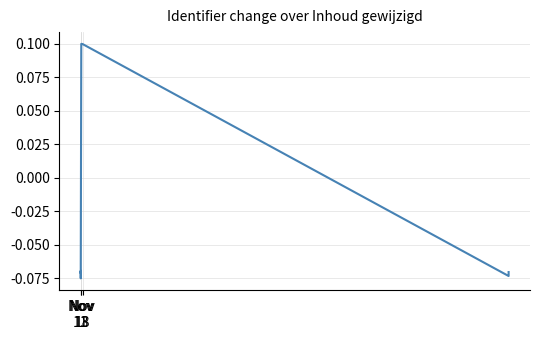

How many categories are shown in the chart?

12